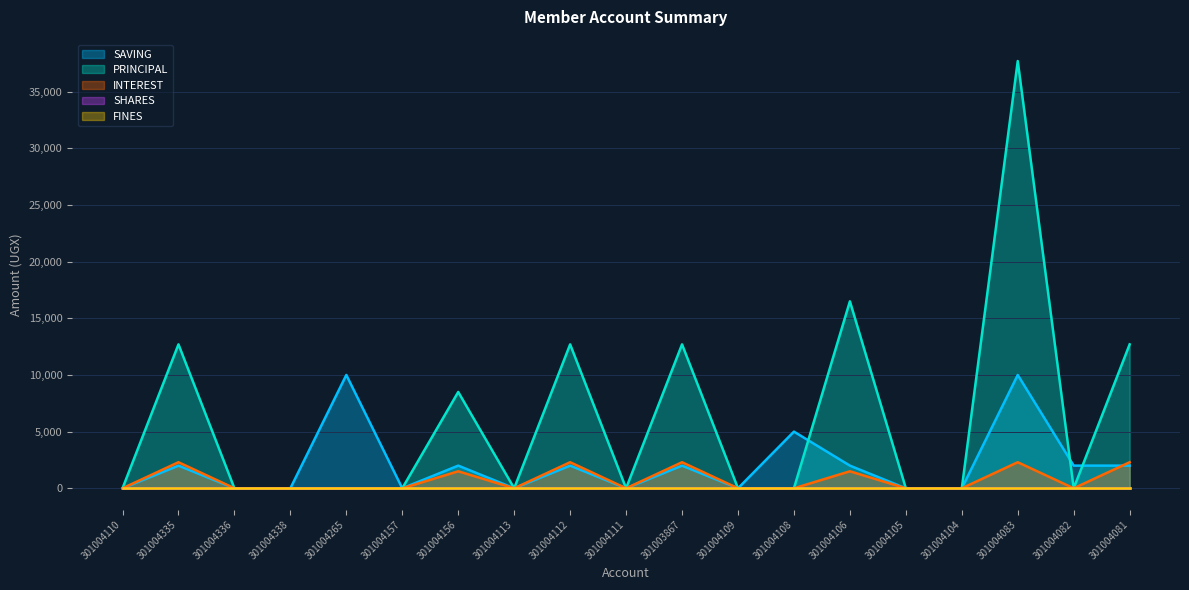

Is it true that PRINCIPAL equals 21421 at 301004157?

False